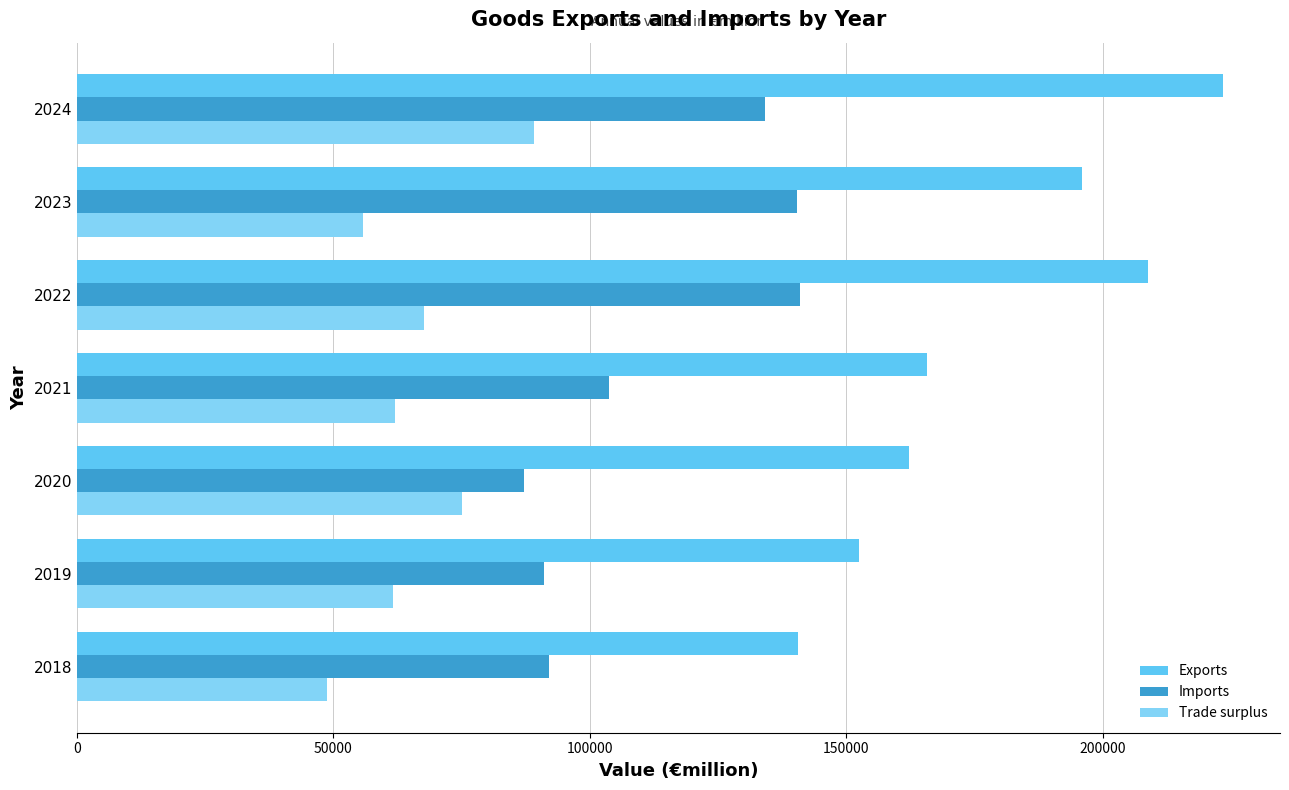

Rank the series by their maximum value, from highest to lowest.

Exports, Imports, Trade surplus